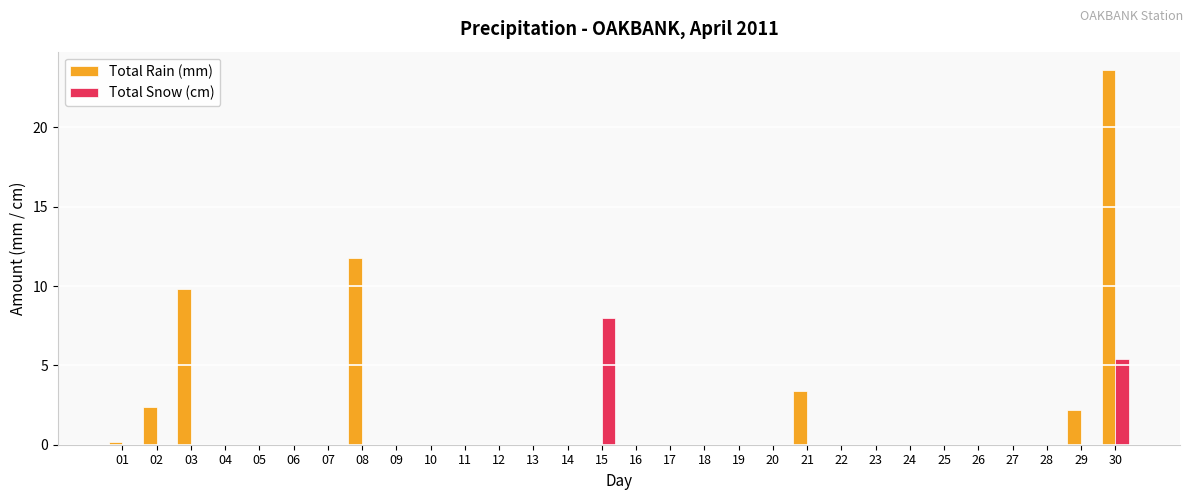

Which series changed the most between 02 and 24?

Total Rain (mm)